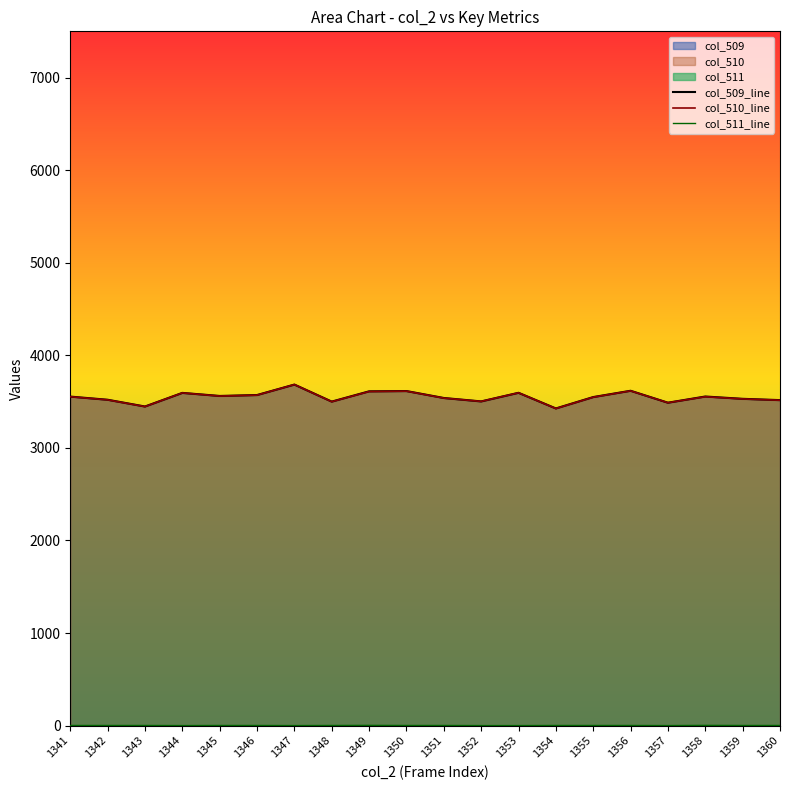

Between 1346 and 1358, which is larger?

1346